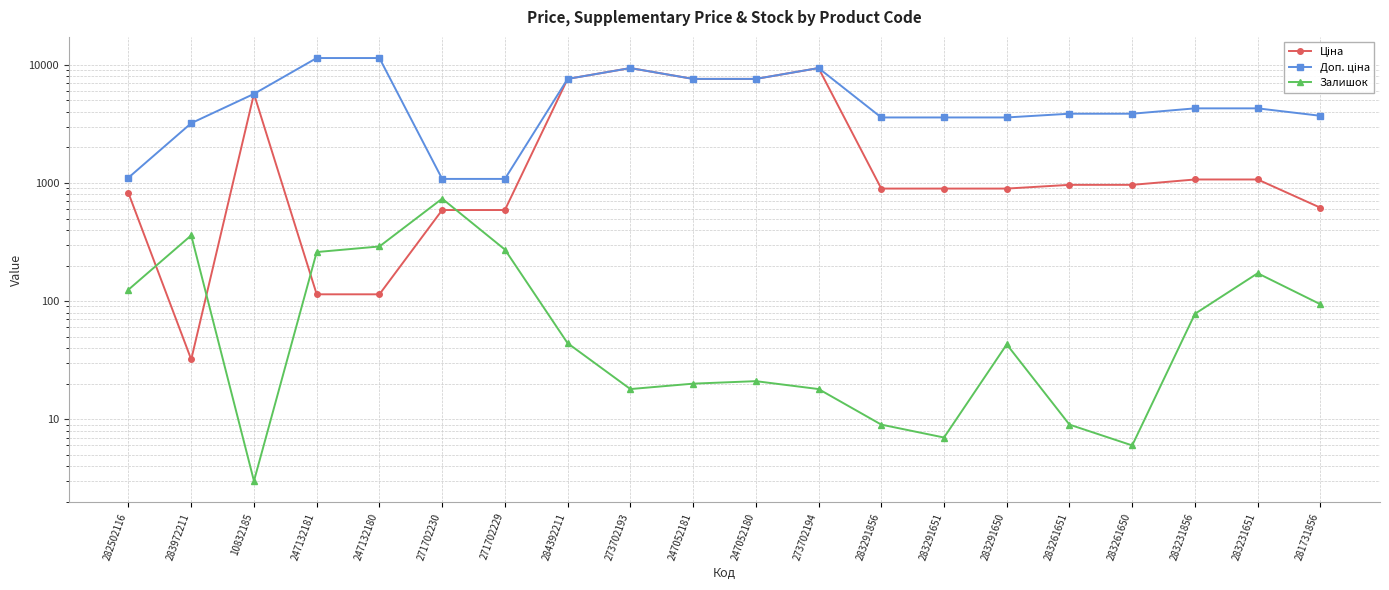

Which series changed the most between 283291650 and 283231856?

Доп. ціна